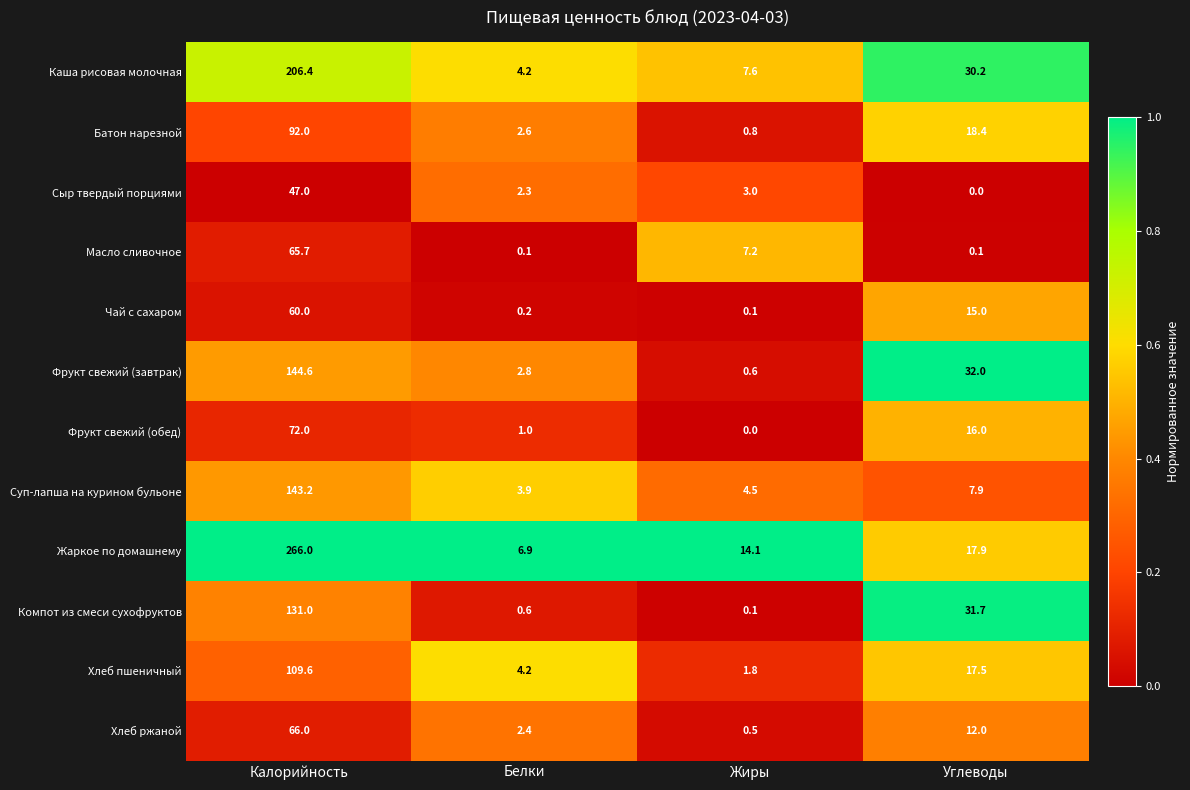

Between Жиры and Углеводы, which series saw the biggest shift?

Компот из смеси сухофруктов